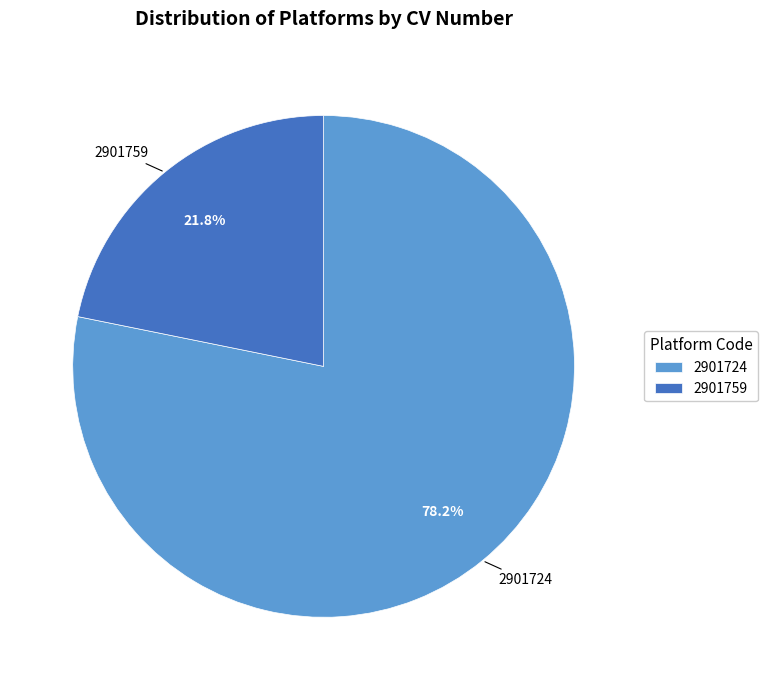

Between 2901724 and 2901759, which is larger?

2901724